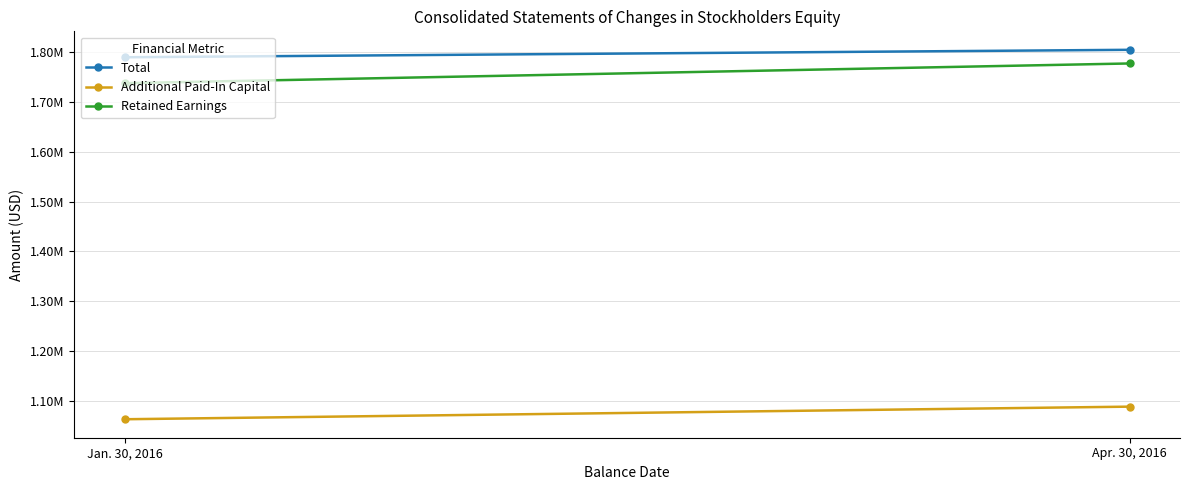

Between Jan. 30, 2016 and Apr. 30, 2016, which series saw the biggest shift?

Retained Earnings